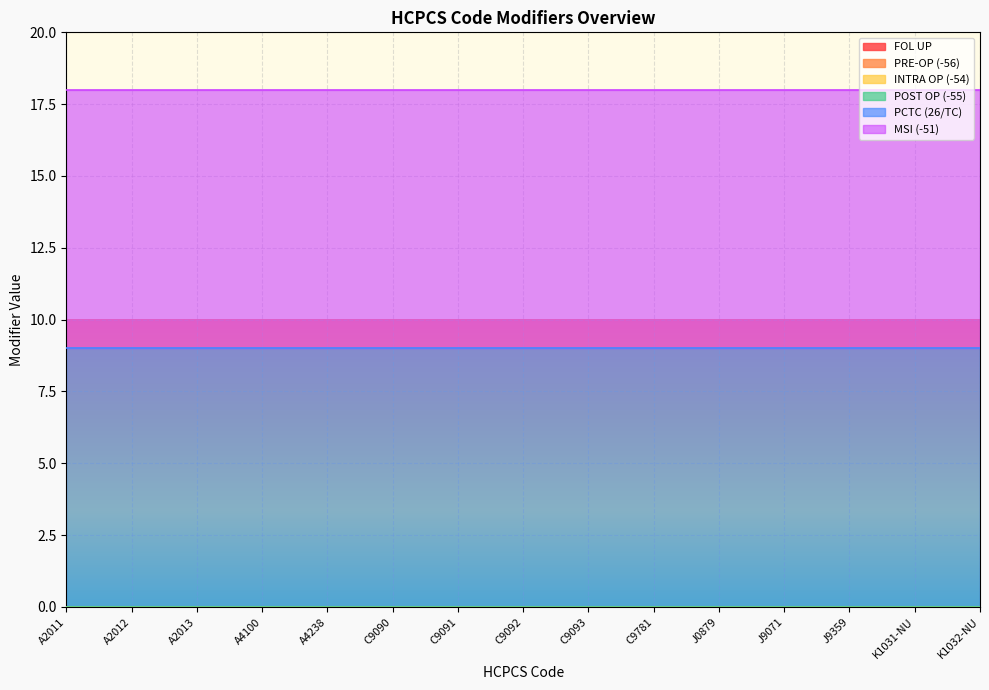

What is the label of the 3rd point from the left?

A2013